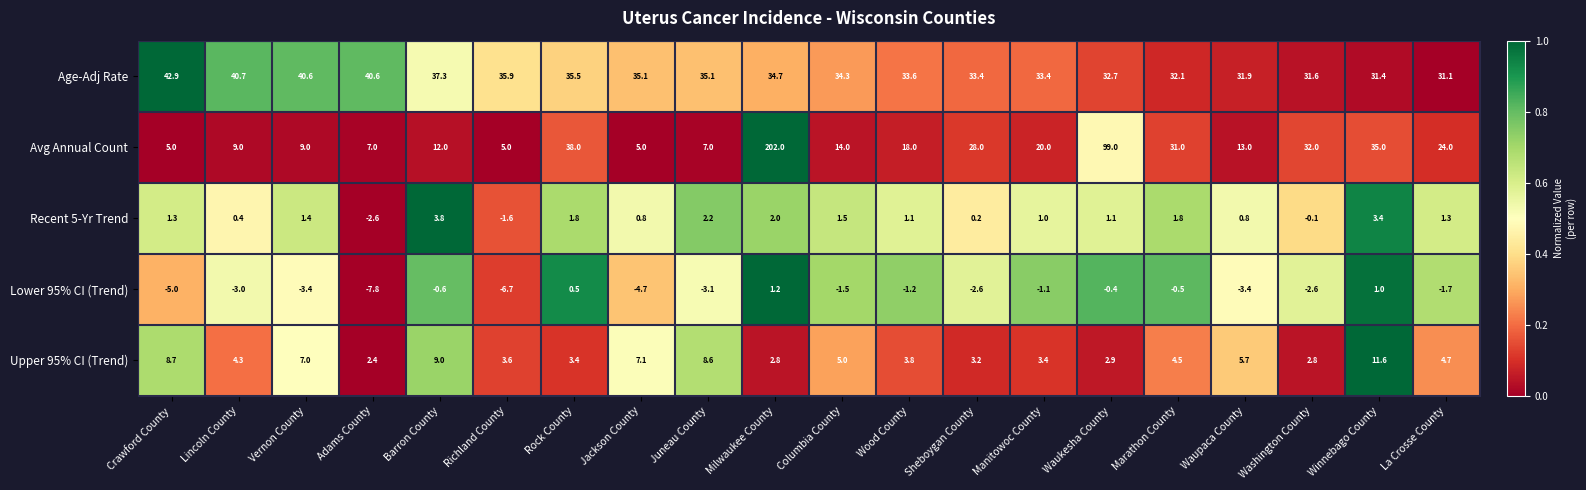

What value does the Recent 5-Yr Trend series have at Barron County?

3.8